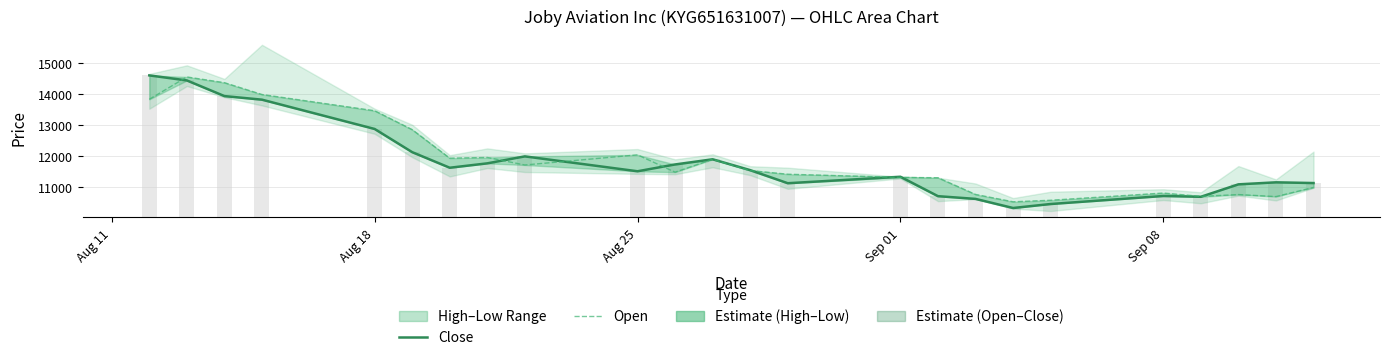

How many categories are shown in the chart?

24